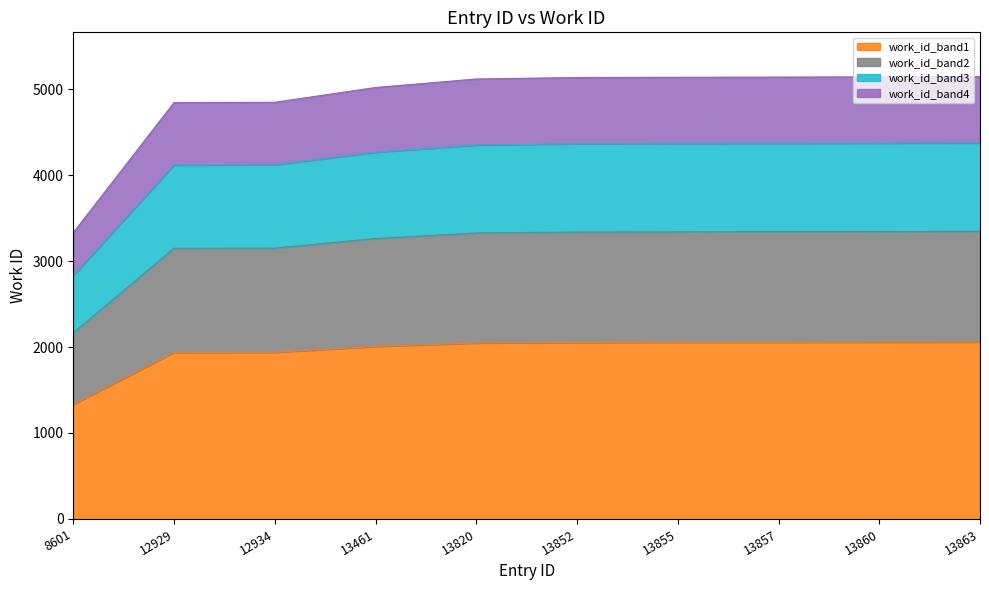

Which category has the lowest value in the work_id_band1 series?

8601